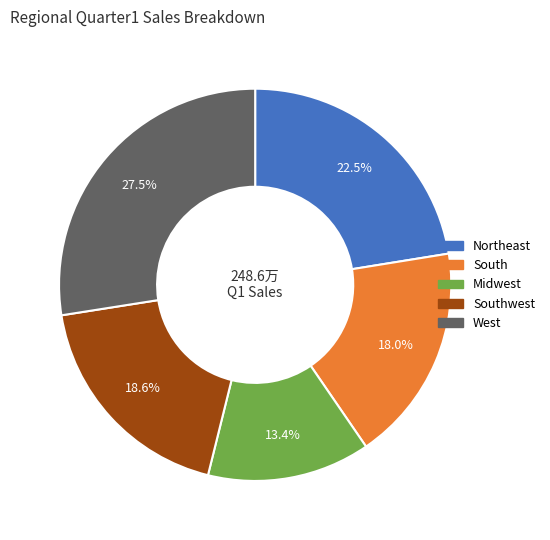

Is the sum of Midwest and West greater than half?

No